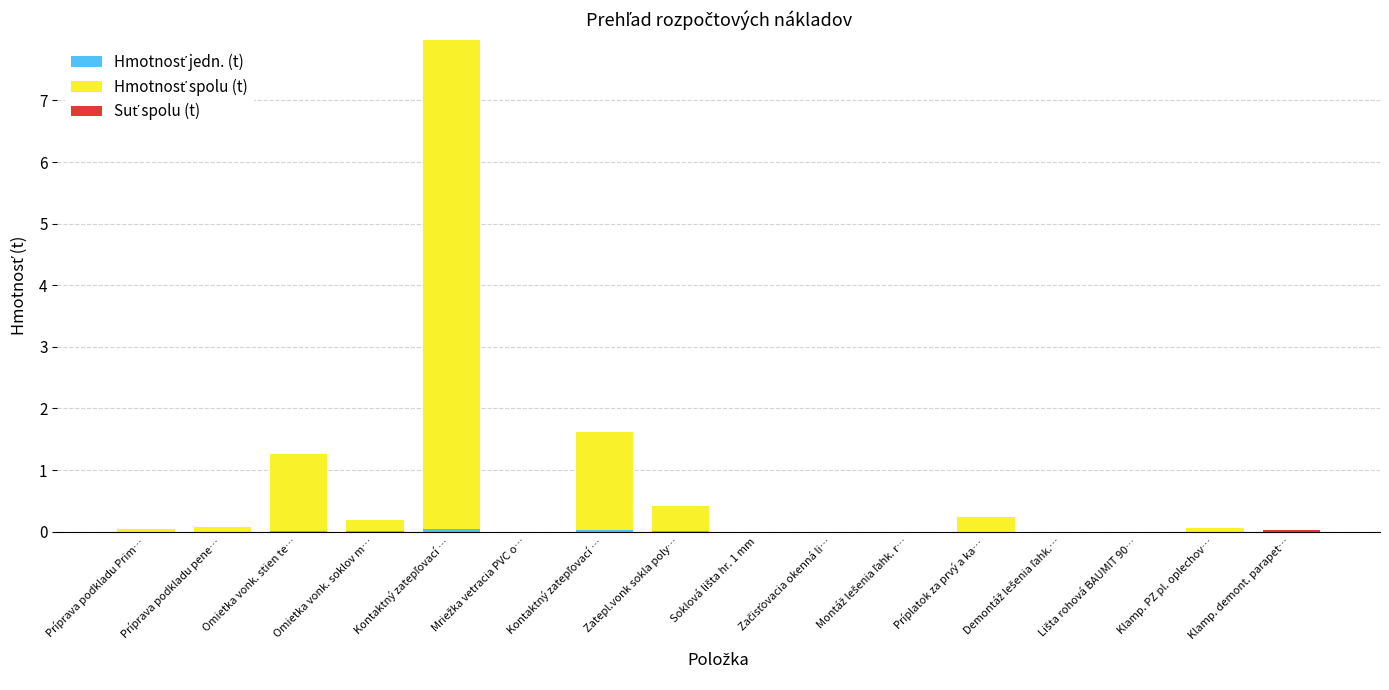

Are the bars horizontal?

No